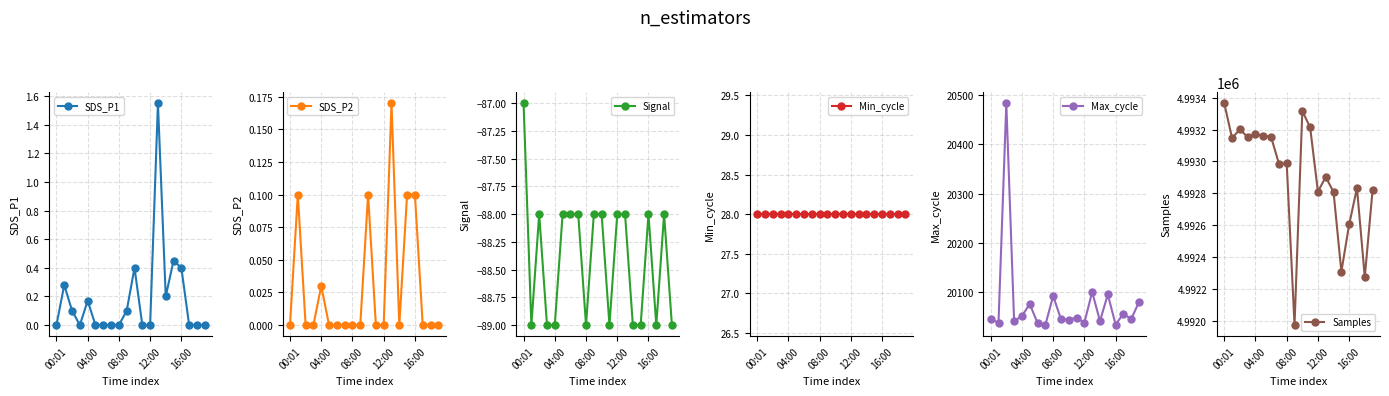

How many values in SDS_P1 are above zero?

9